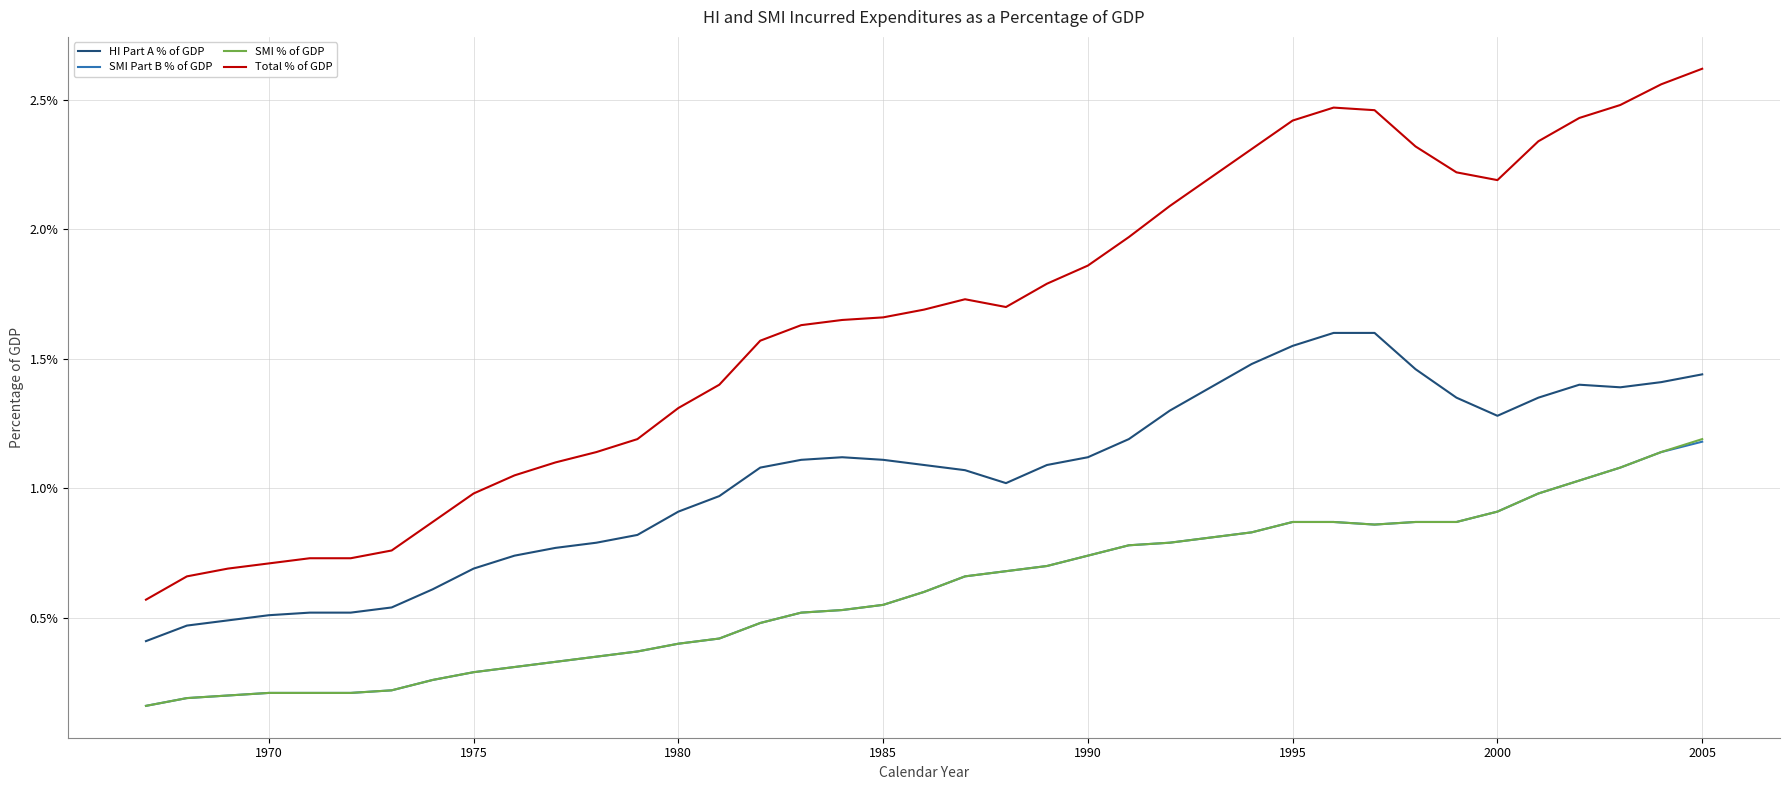

What are all the series names shown in the legend?

HI Part A % of GDP, SMI Part B % of GDP, SMI % of GDP, Total % of GDP